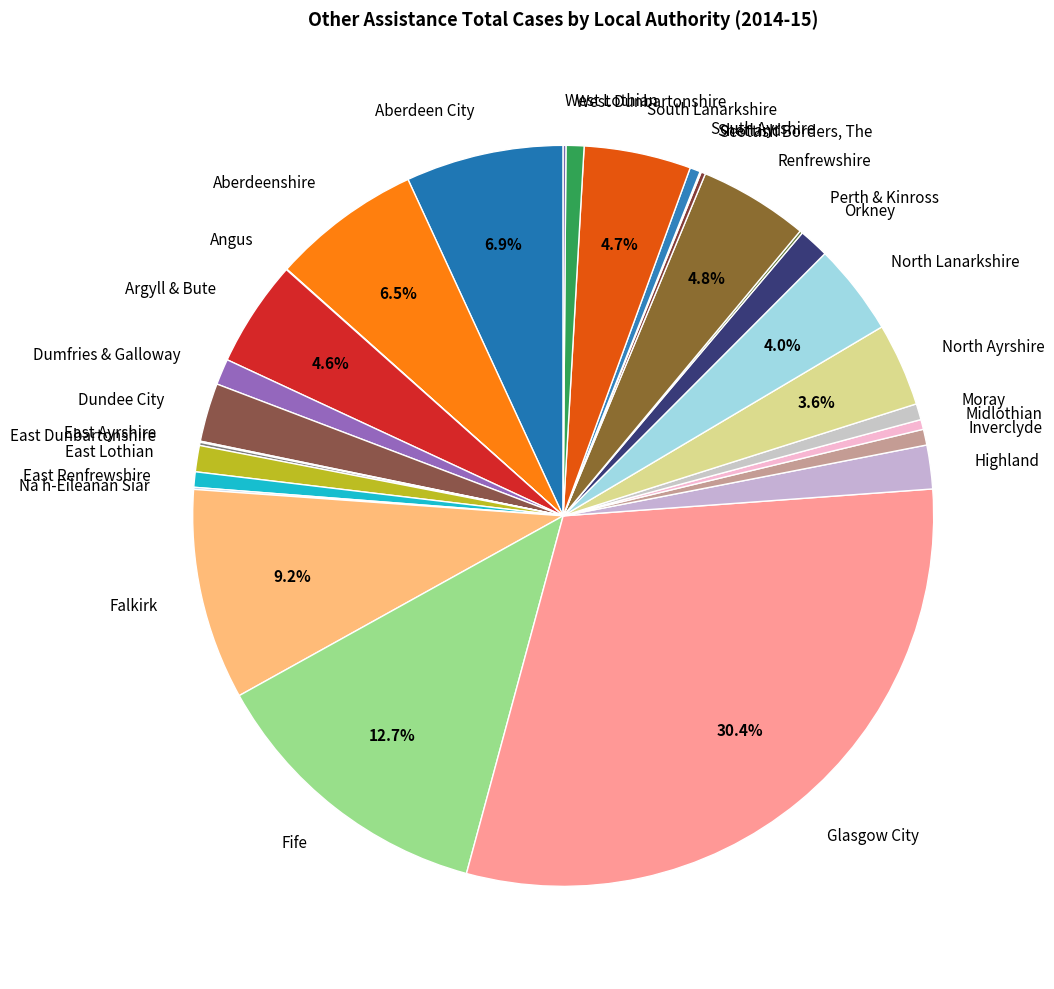

Which has a higher value, West Dunbartonshire or North Ayrshire?

North Ayrshire